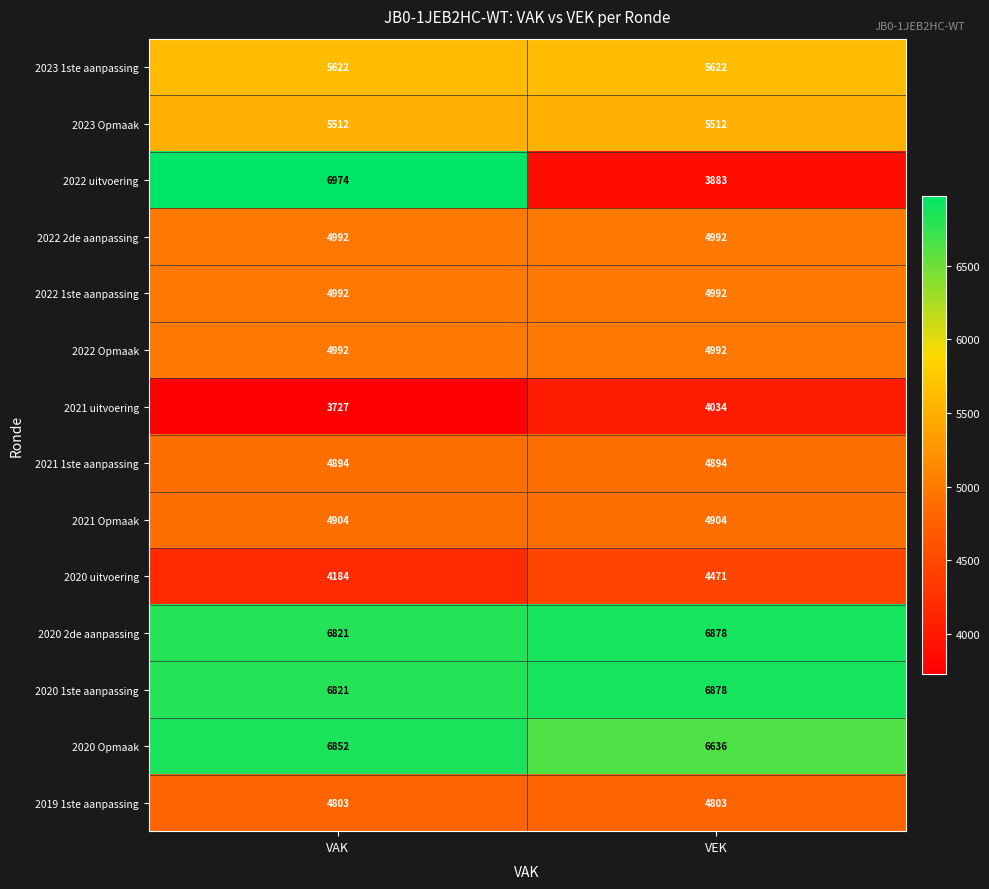

What is the difference between the highest and lowest values at VEK?

2995